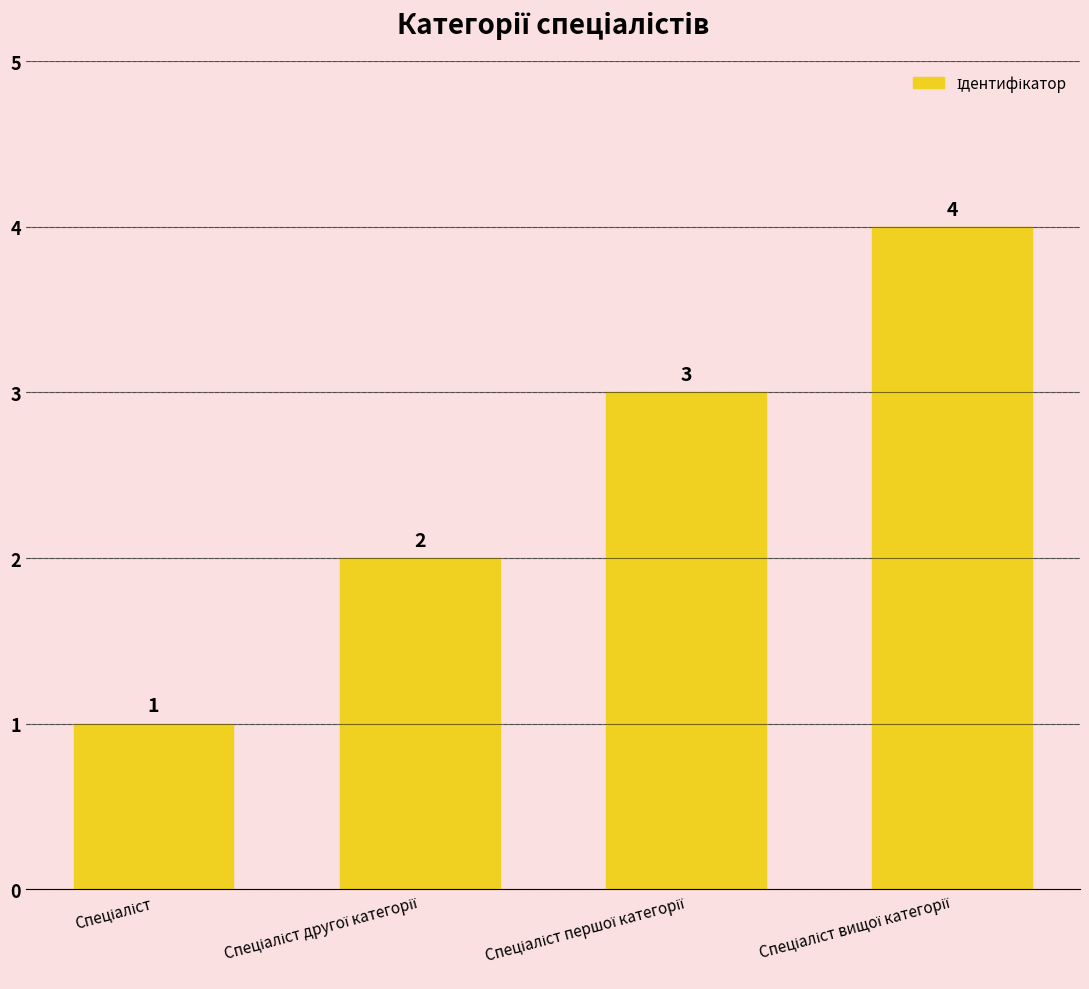

What is the value of the 3rd bar from the left?

3